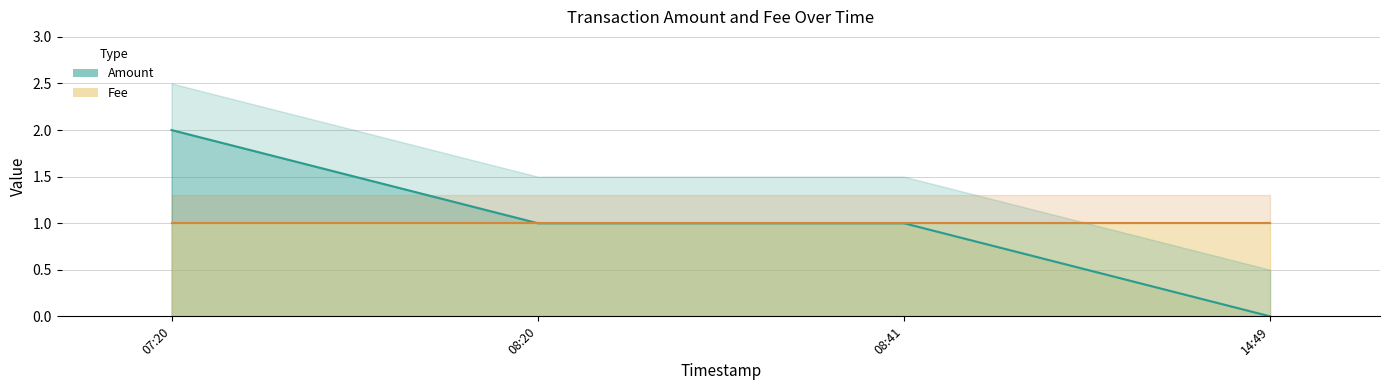

What is the change in value from 08:41 to 14:49?

-1